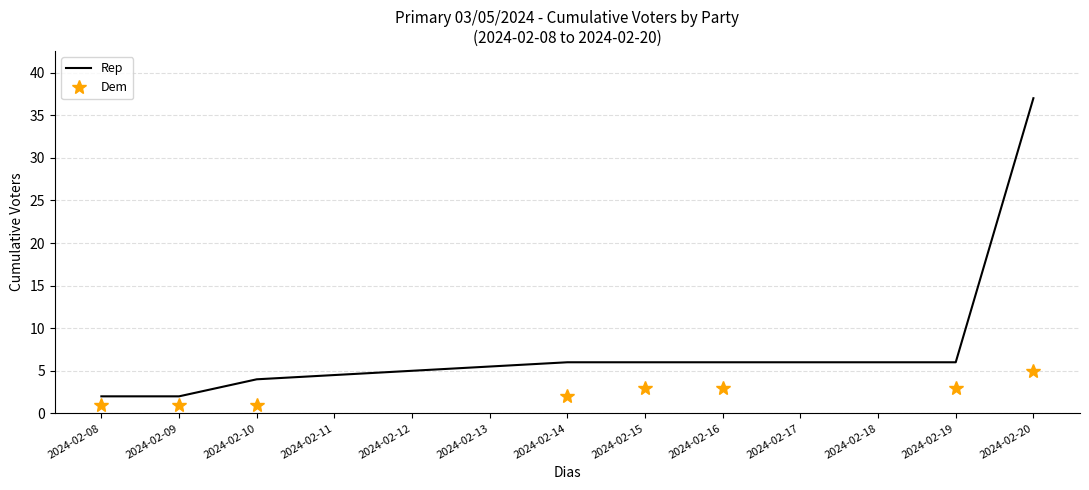

True or false: Rep and Dem intersect in this chart.

False